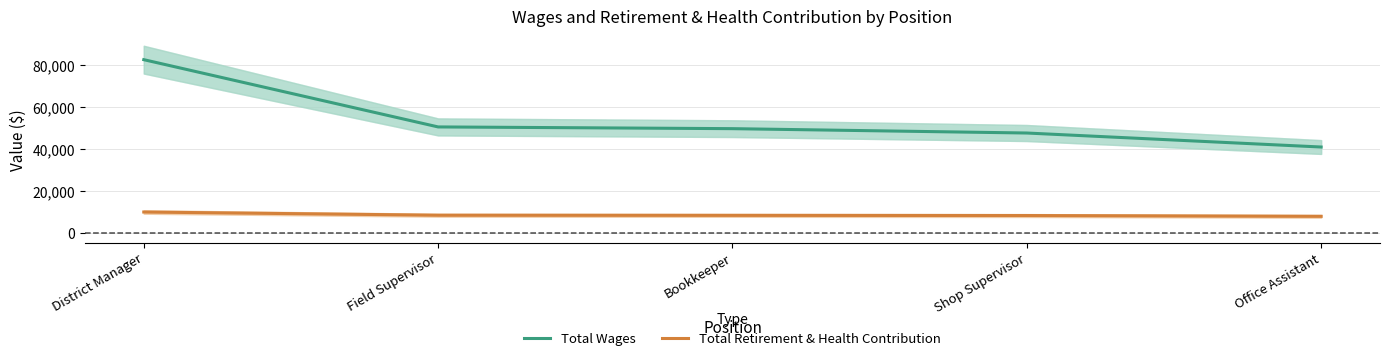

Where is Total Retirement & Health Contribution nearest to the value 9045?

Field Supervisor